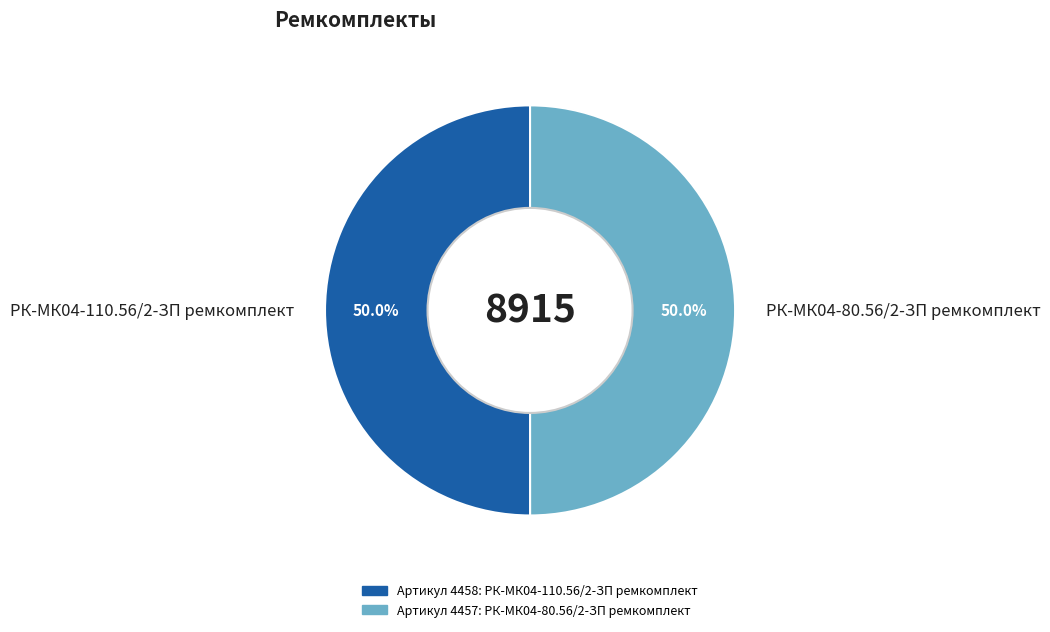

Approximately how many times larger is the value at РК-МК04-110.56/2-ЗП ремкомплект compared to РК-МК04-80.56/2-ЗП ремкомплект?

1.0